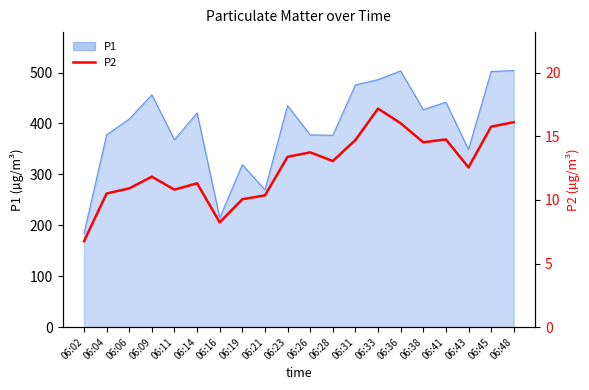

The chart shows a value of 12.6 at 06:43. True or false?

True